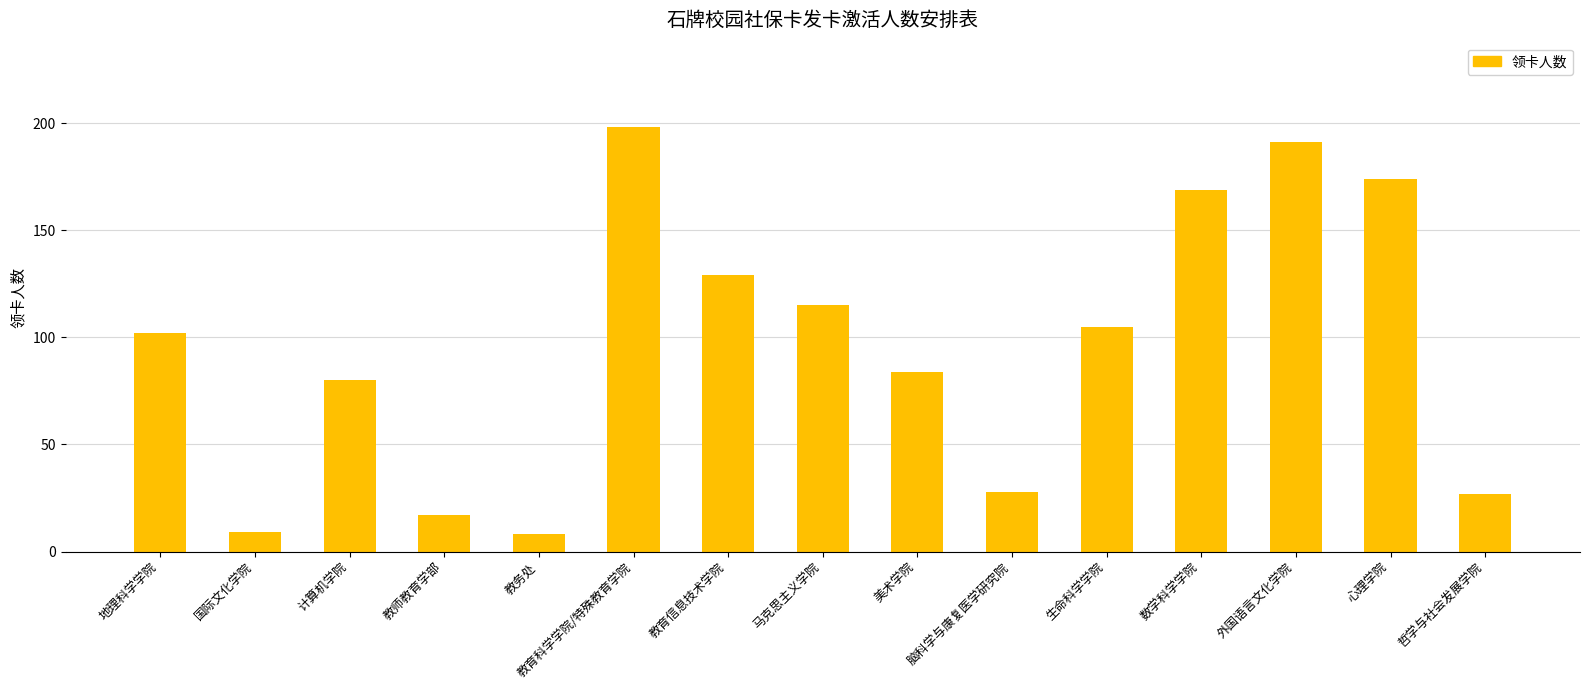

What is the ratio of the value at 外国语言文化学院 to the value at 生命科学学院?

1.8